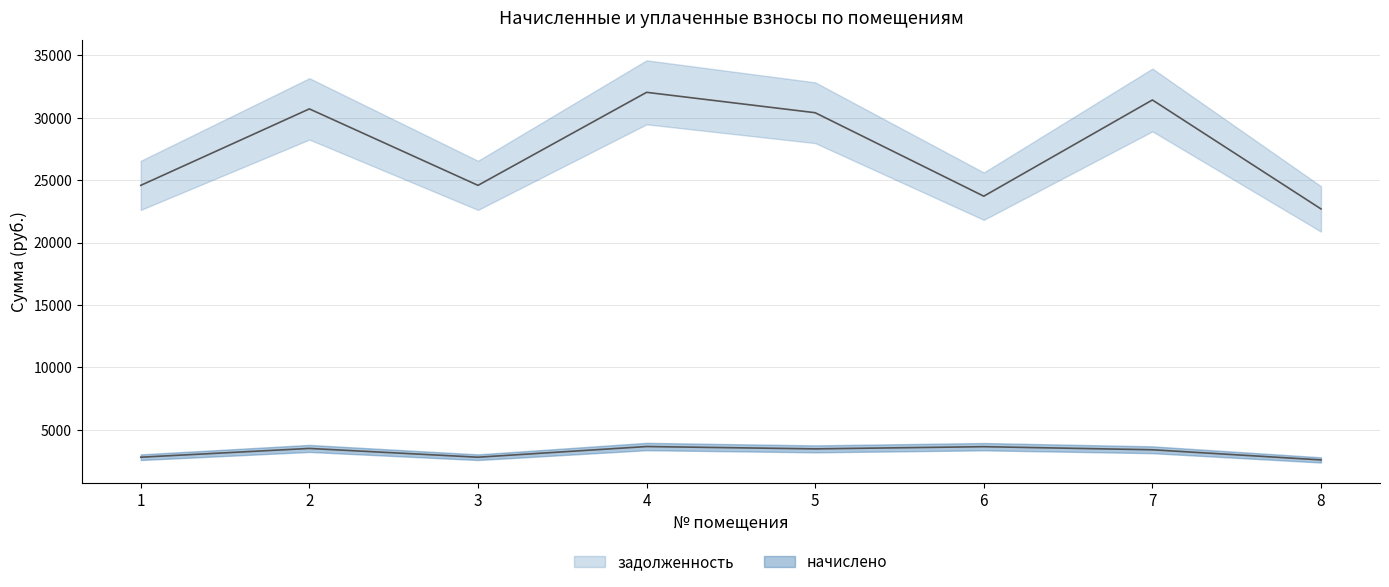

At which category does задолженность reach its first local valley?

3